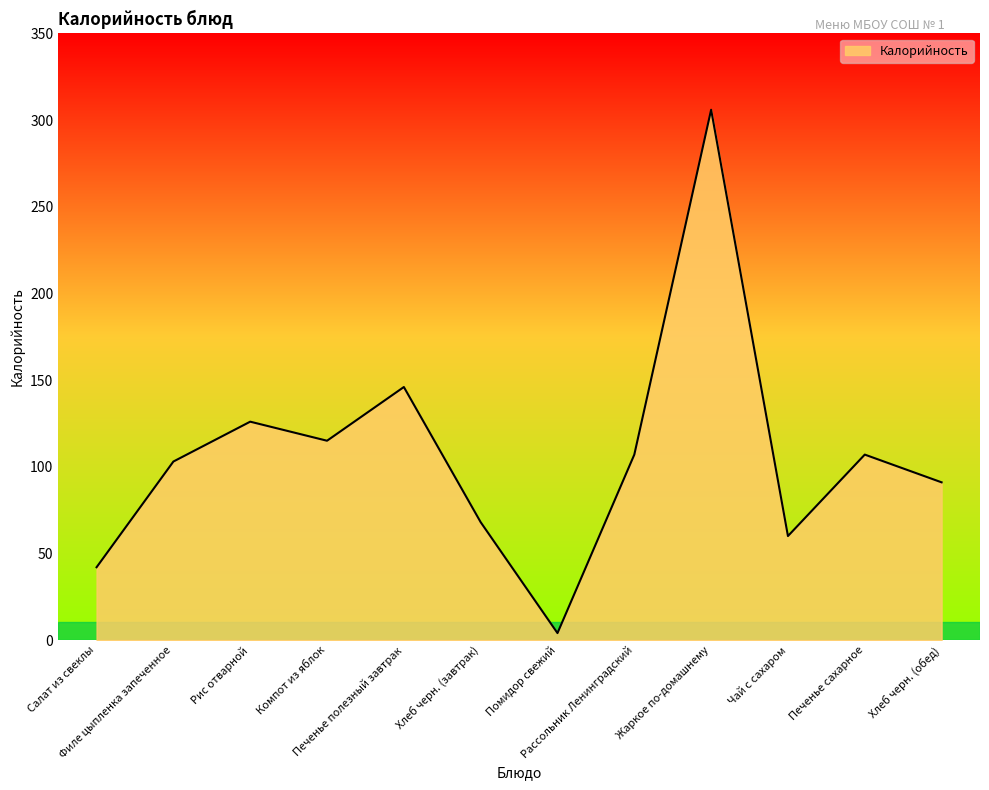

The value at Хлеб черн. (завтрак) is 68. True or false?

True